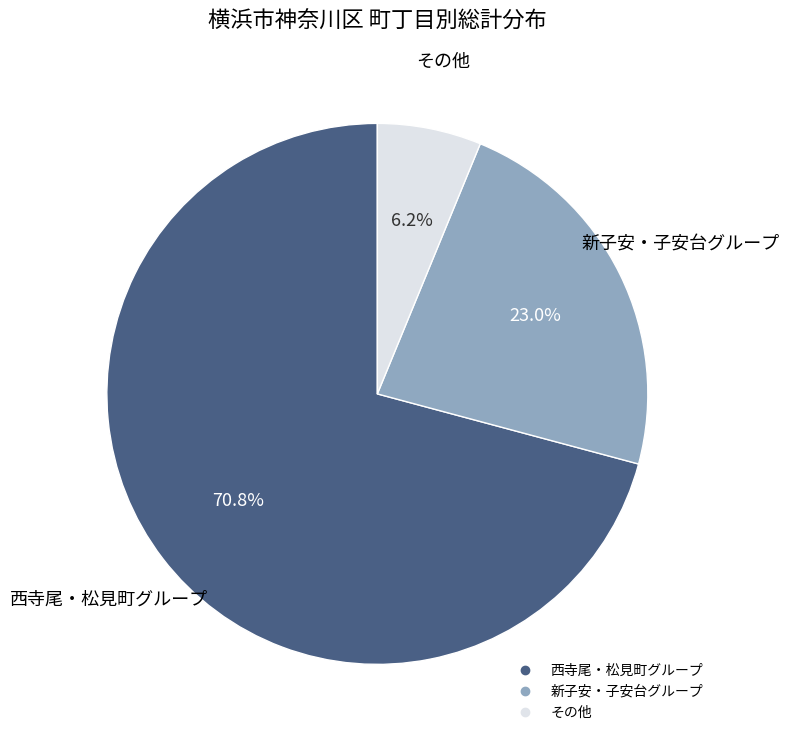

To the nearest percent, what is the average slice percentage?

33%